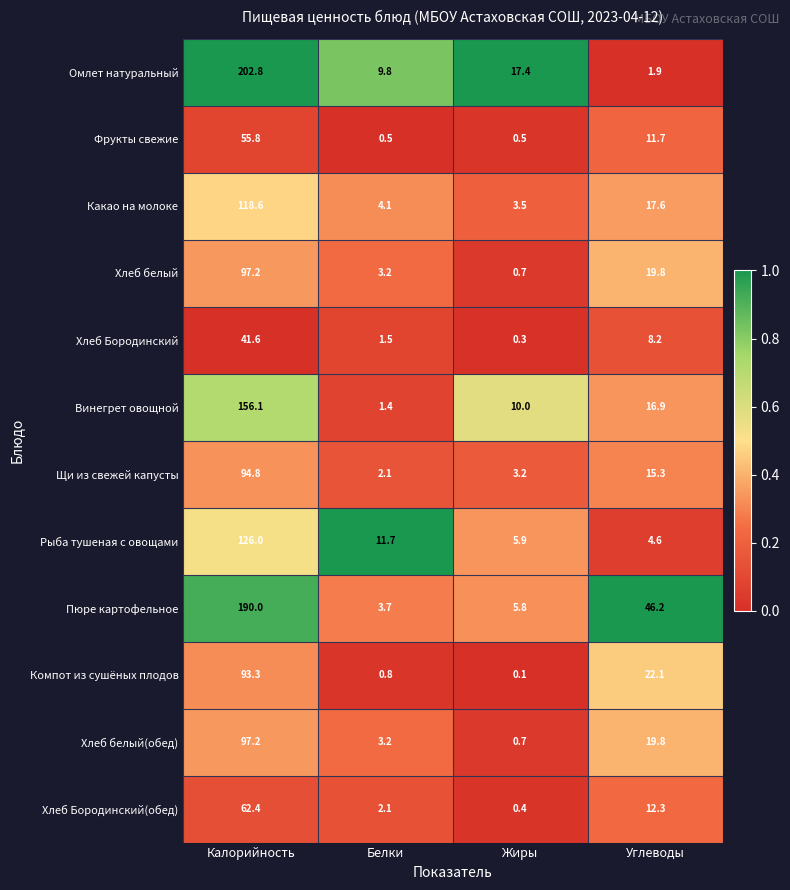

What is the total value across all series at Калорийность?

1335.8